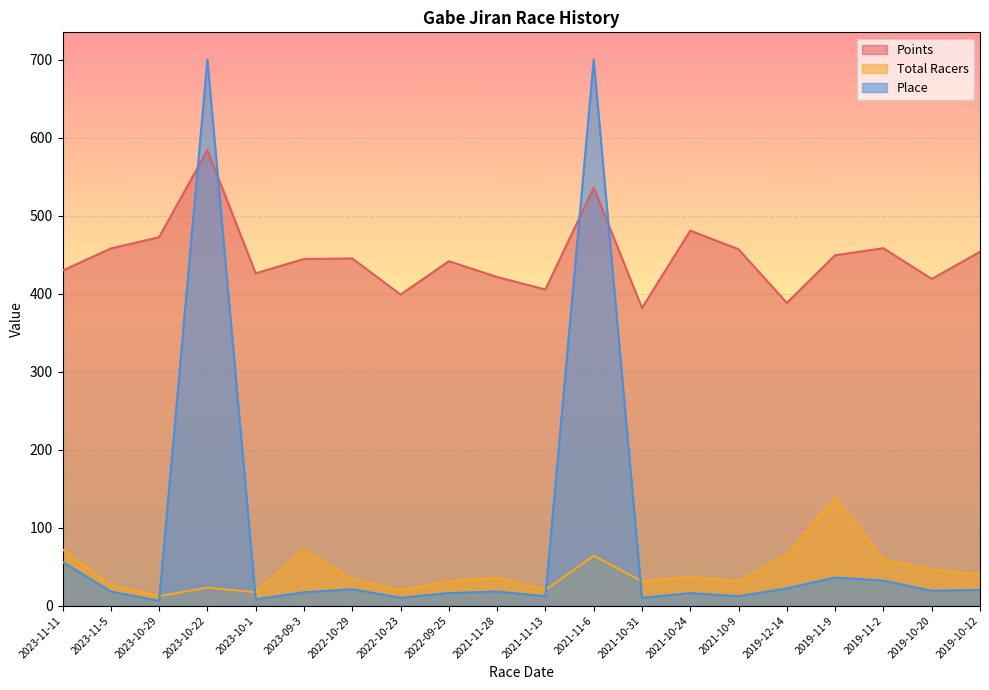

How many interior local peaks does the Total Racers series have?

6